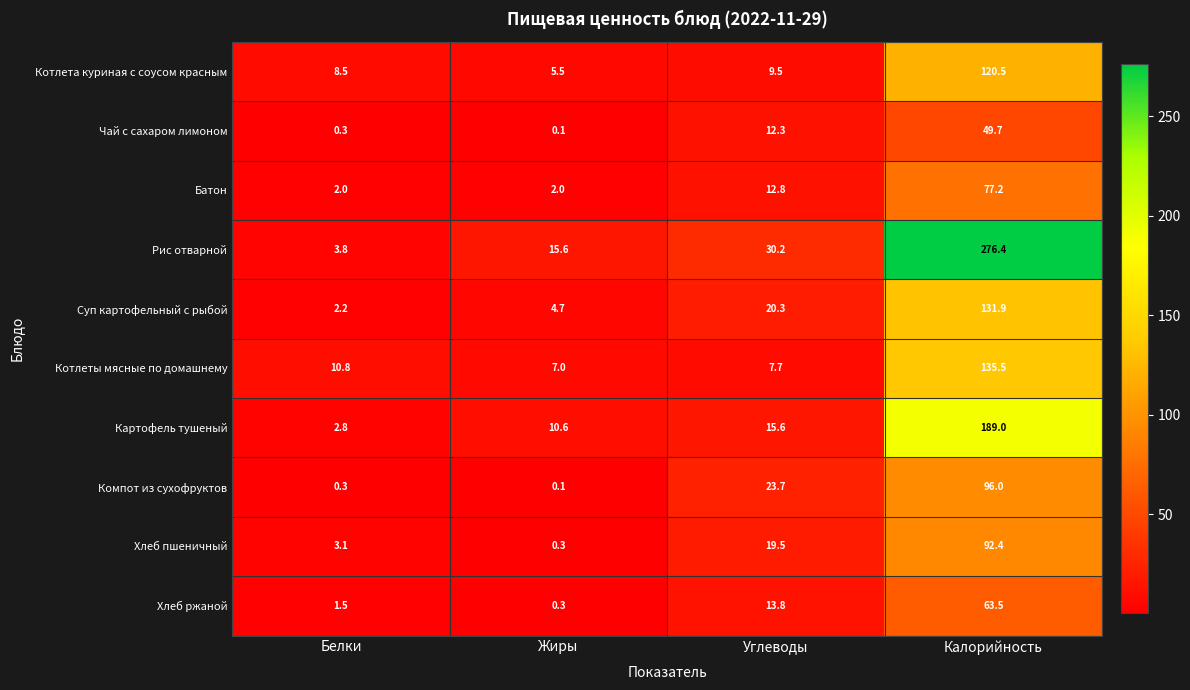

What is the sum of all Компот из сухофруктов values?

120.1